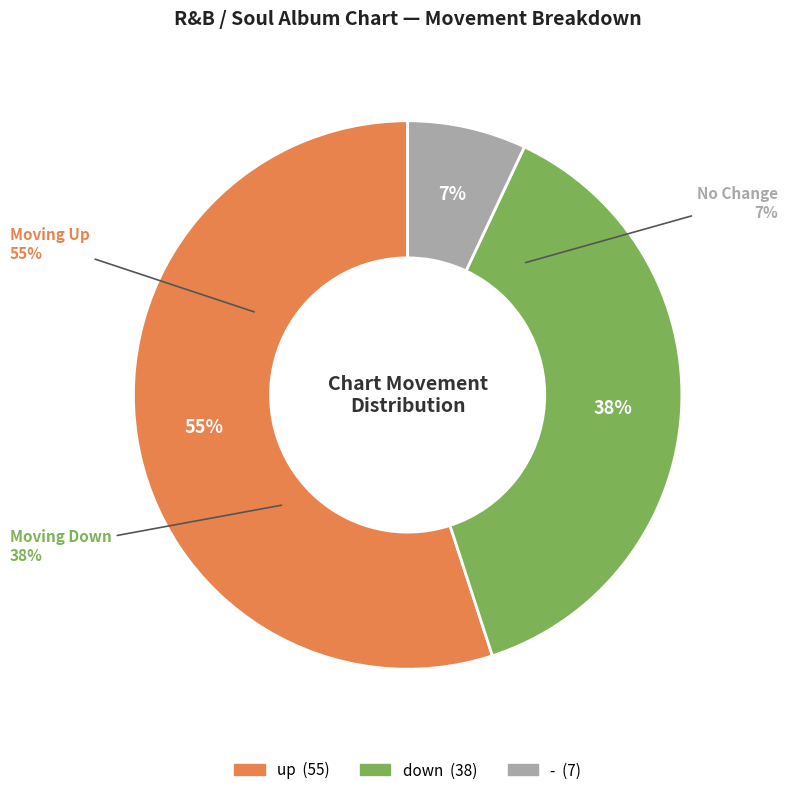

What is the smallest slice in the pie chart?

-